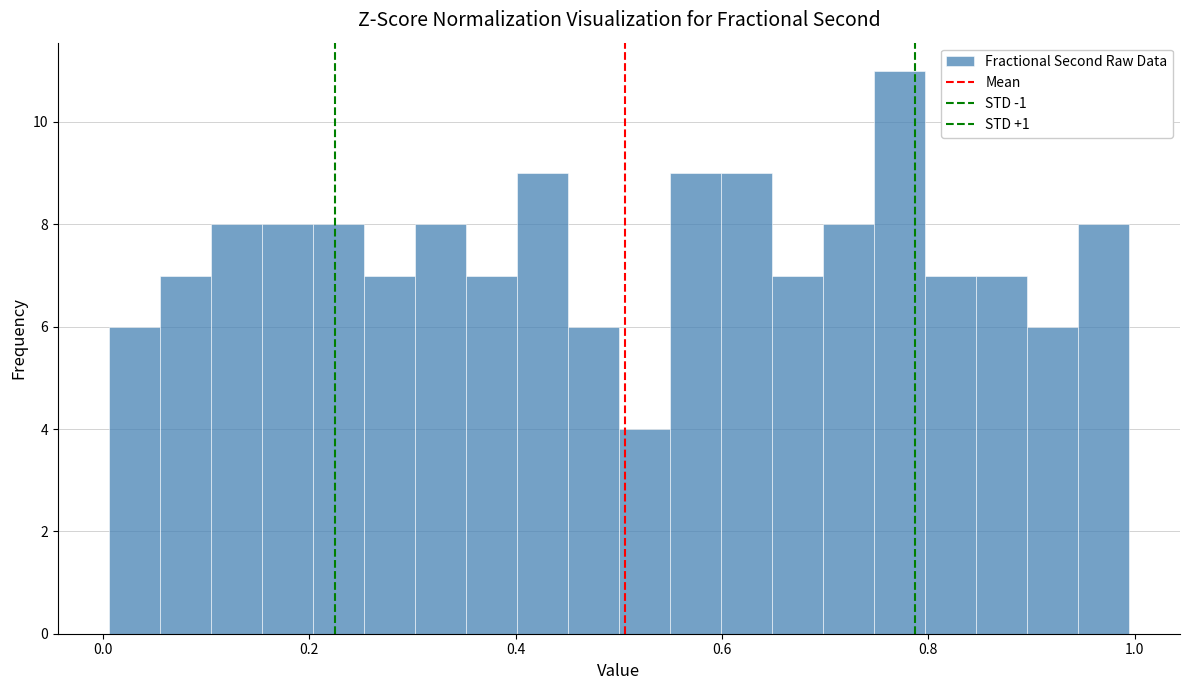

Read against the x-axis, roughly where is the centre of the tallest bar?

0.78